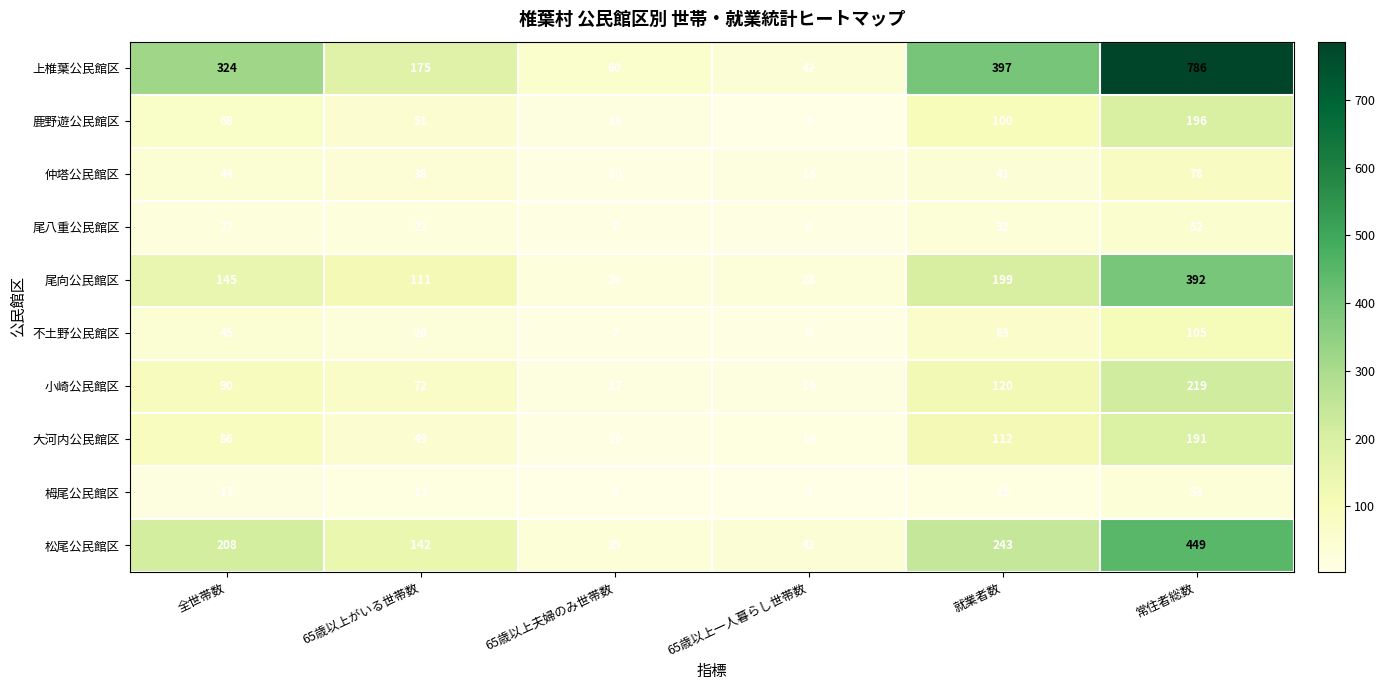

Count the number of data series in this chart.

10